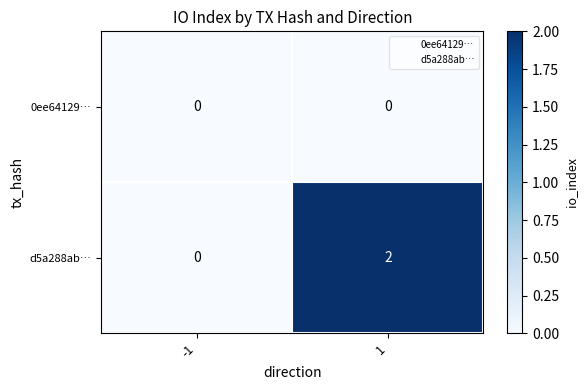

The d5a288ab… series shows 3 at 1. True or false?

False